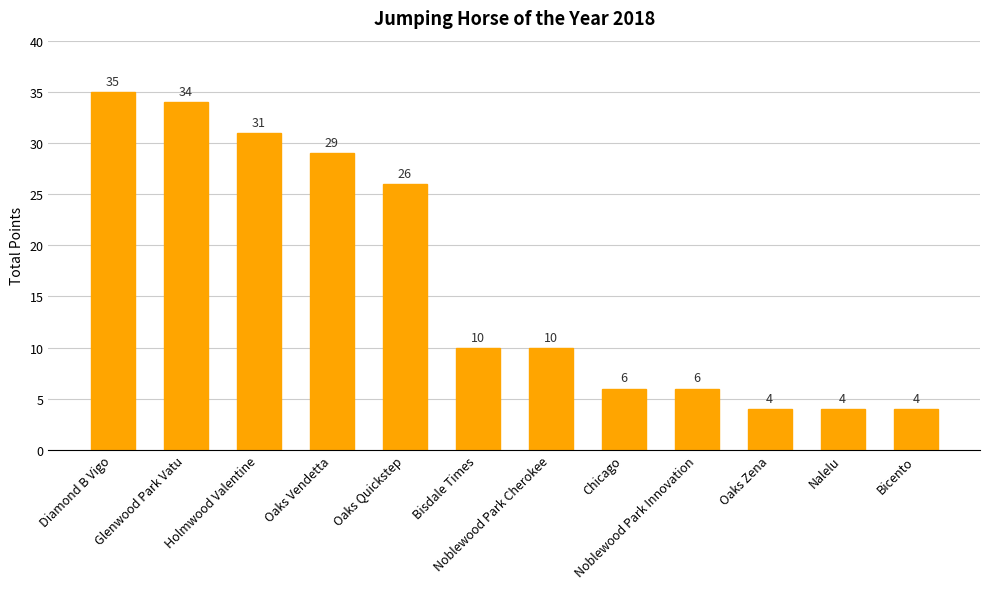

What is the difference between the values at Noblewood Park Cherokee and Oaks Zena?

6